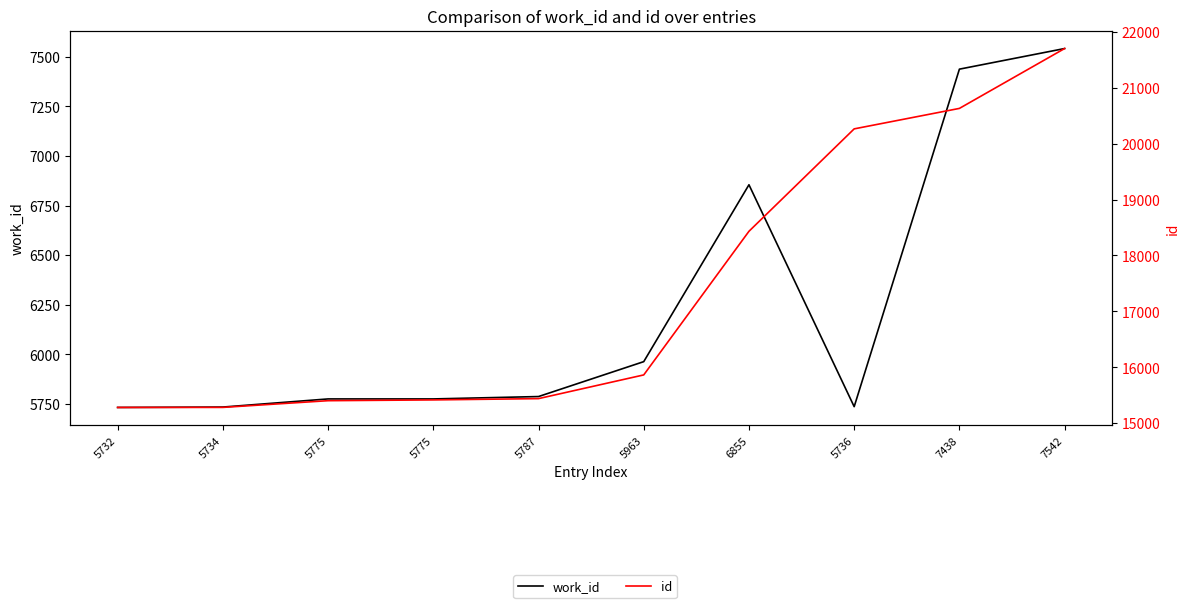

What is the spread (max minus min) of values at 7438?

13192